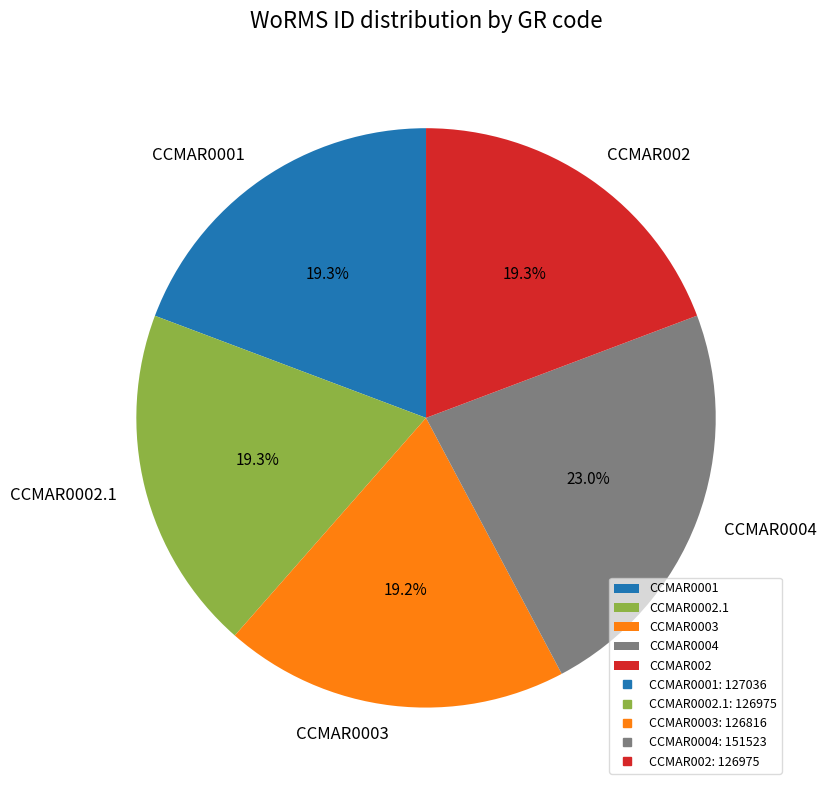

Is CCMAR0004 the majority of the pie?

No